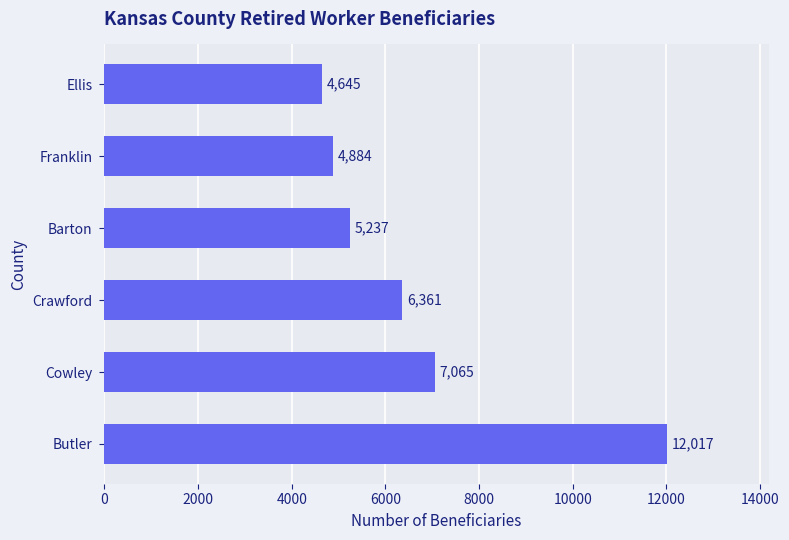

Approximately how many times larger is the value at Butler compared to Barton?

2.3